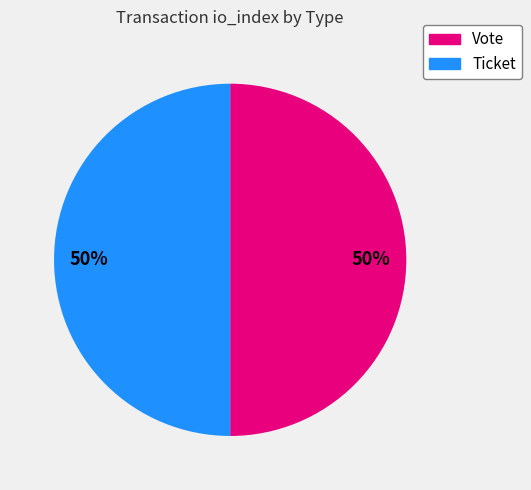

The Ticket slice represents 61% of the pie. True or false?

False